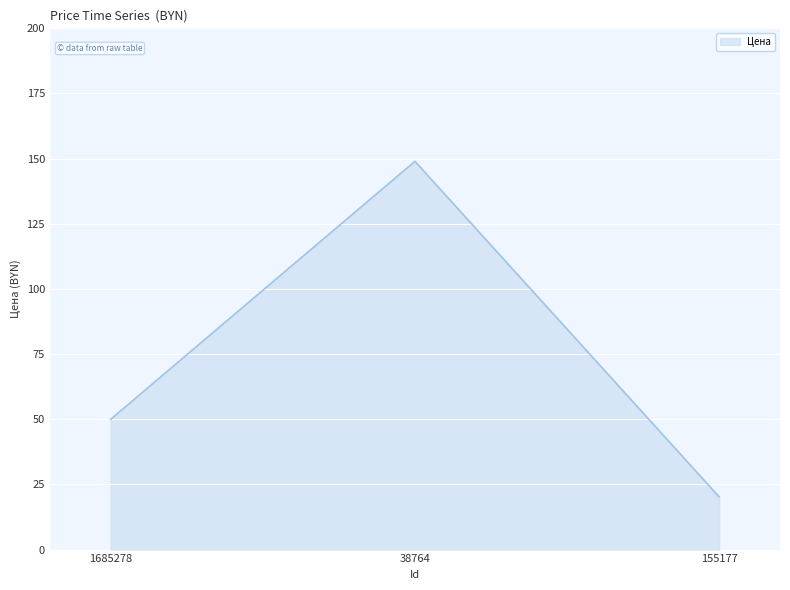

What is the average value?

73.1